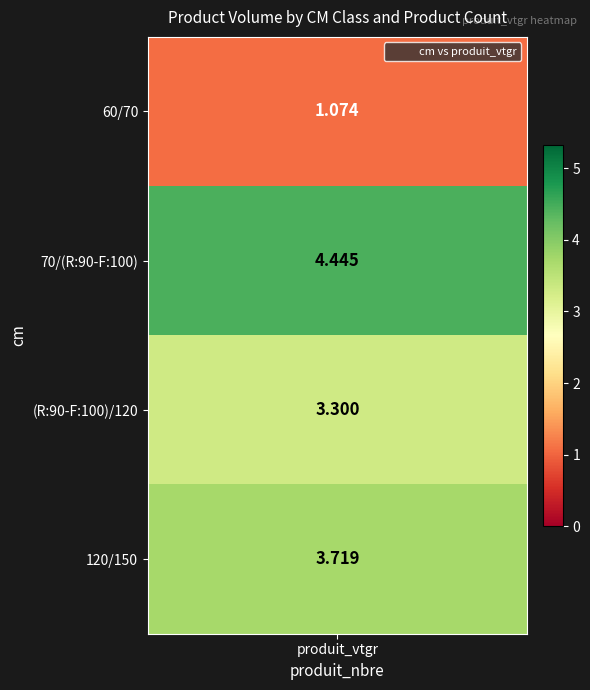

Is it true that the value at 120/150 is 5.0?

False